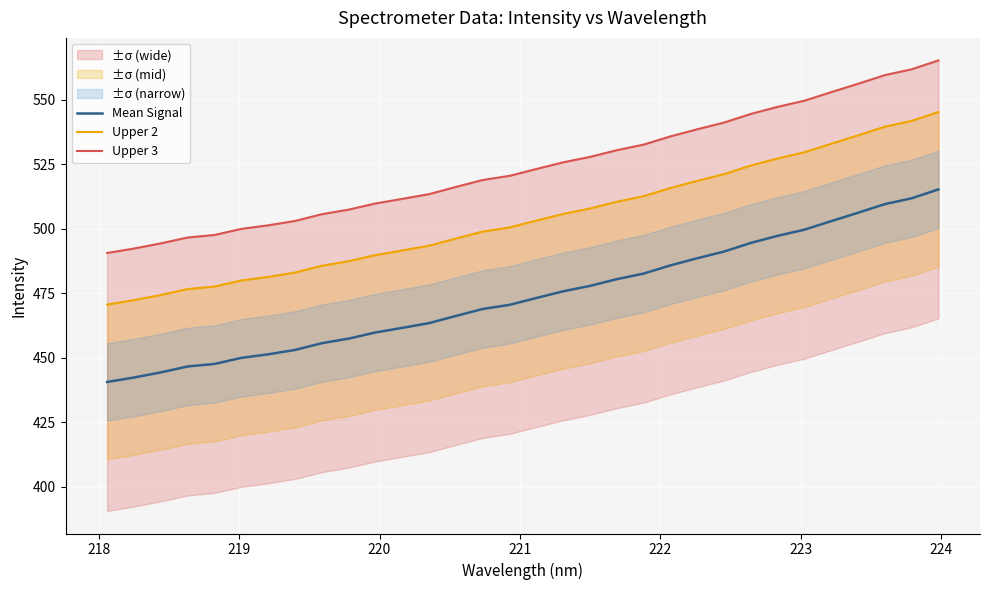

What is the maximum value for Mean Signal?

515.3